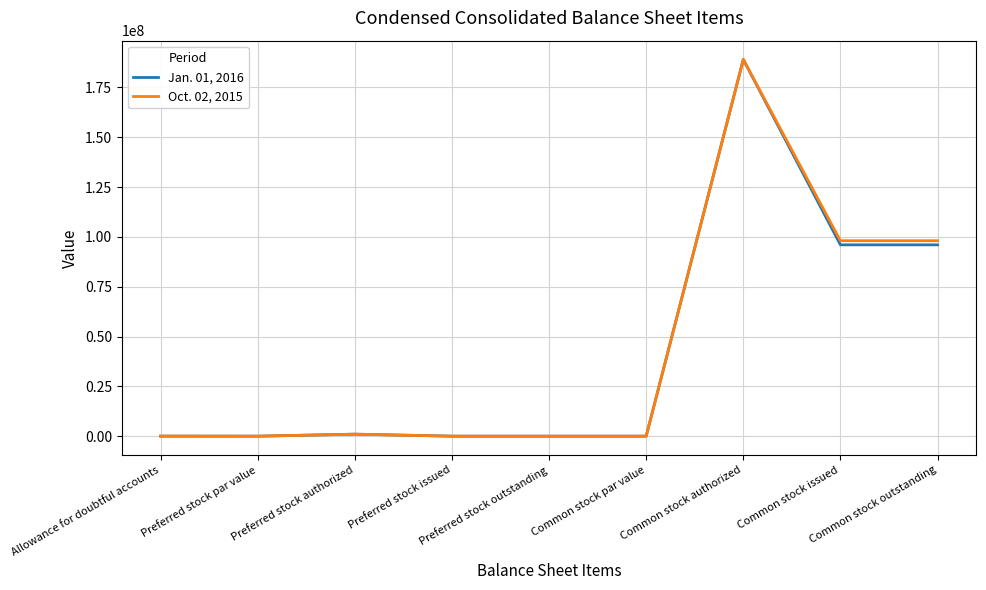

What is the maximum value shown in the chart?

189000000